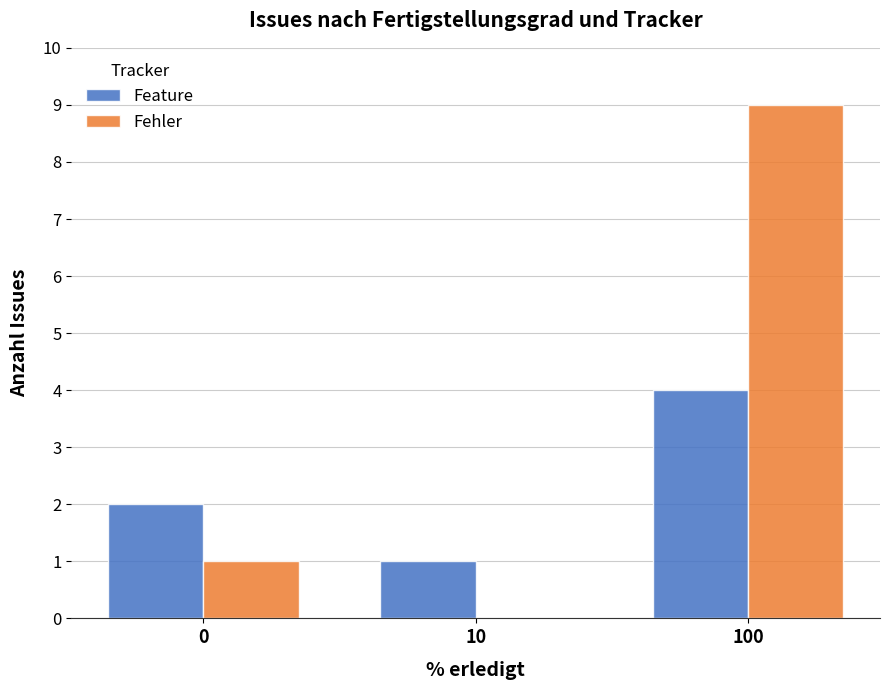

Count the Feature values in the range 1 to 4.

3